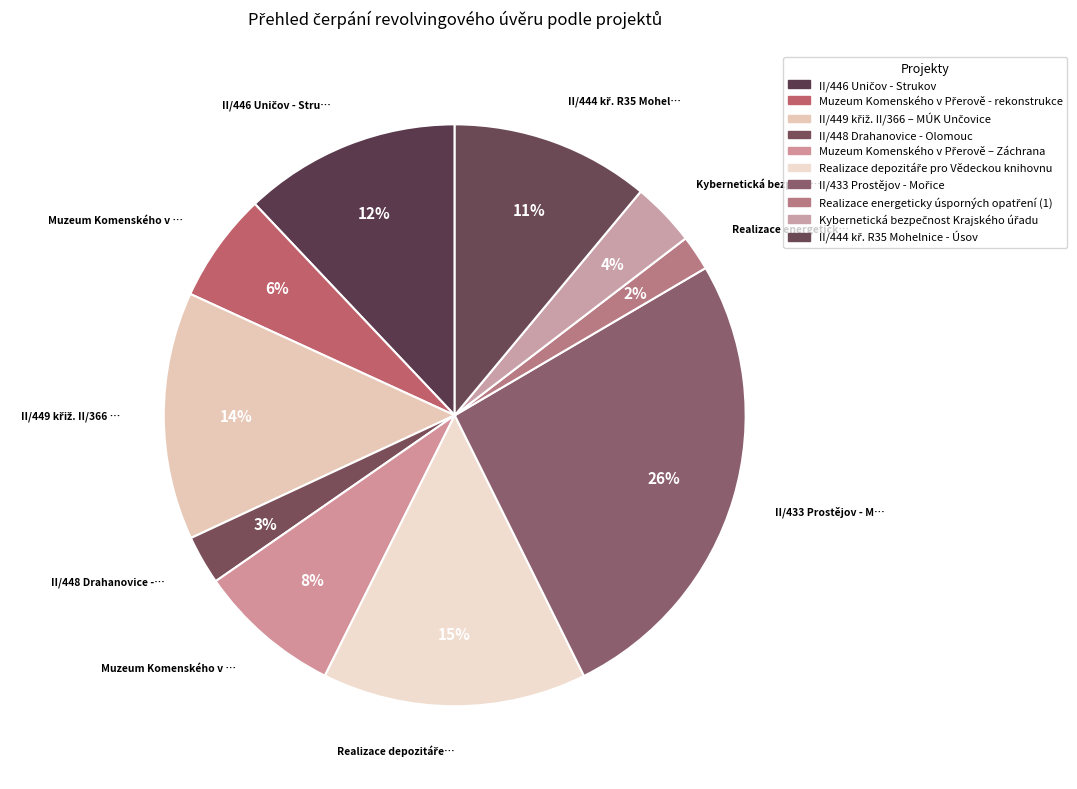

Does any single category account for the majority?

No